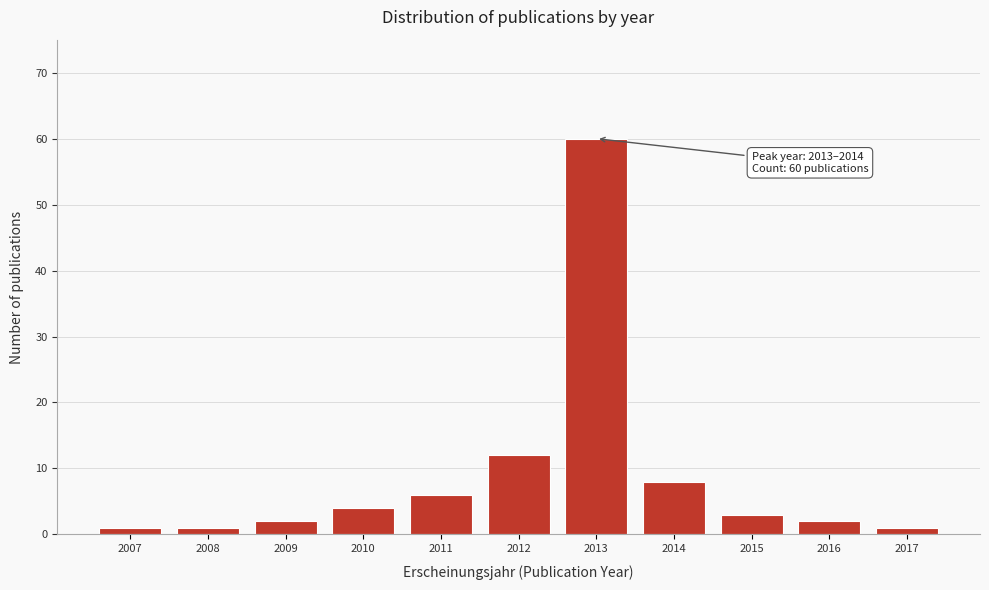

Reading right to left, transcribe all the data shown in this chart.

2017=1	2016=2	2015=3	2014=8	2013=60	2012=12	2011=6	2010=4	2009=2	2008=1	2007=1